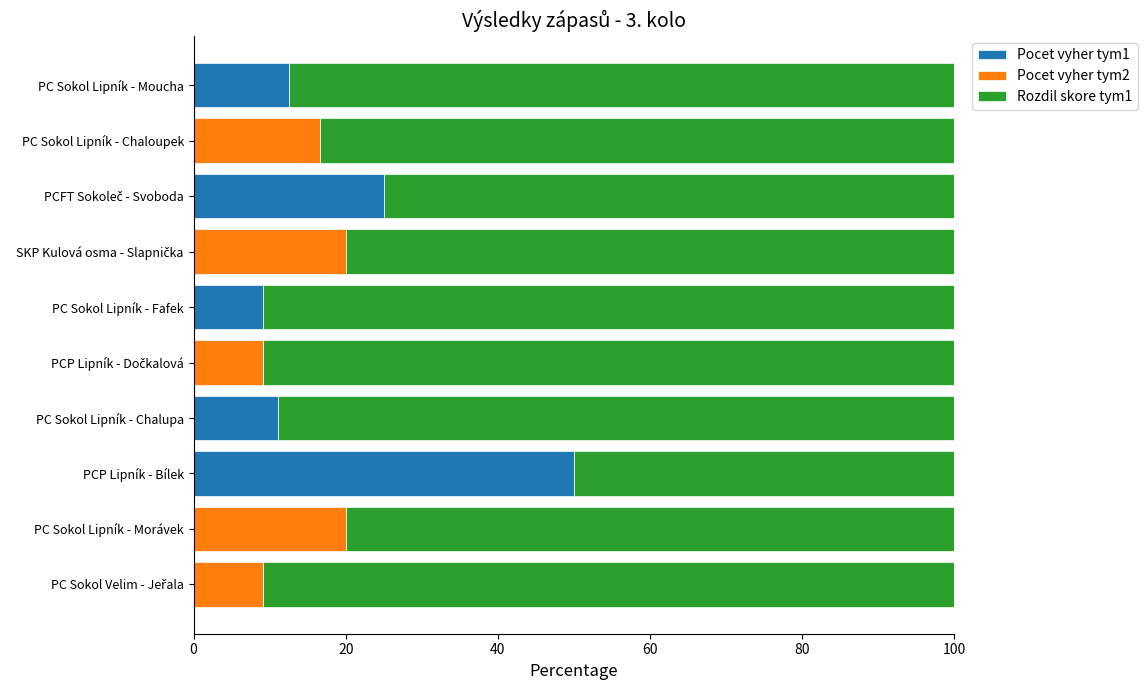

What is the total value across all series at PCP Lipník - Bílek?

100.0